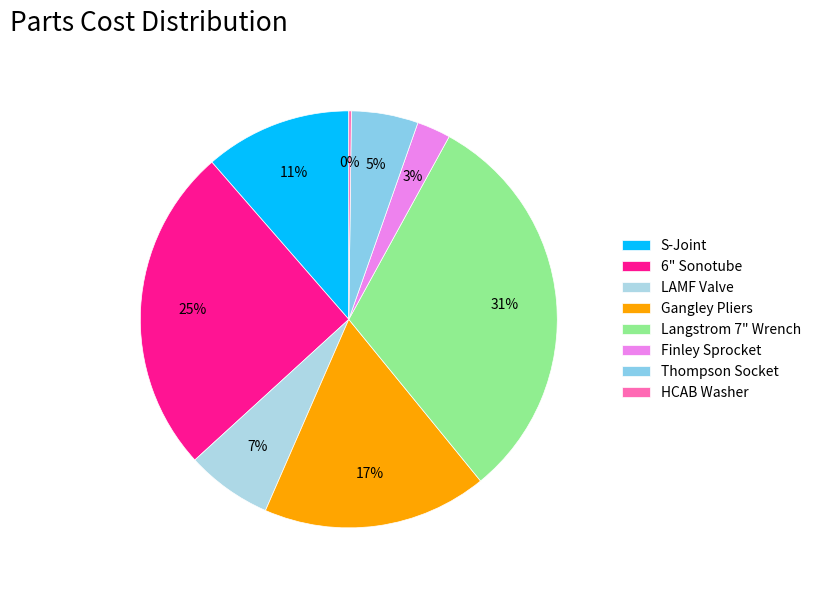

Does LAMF Valve represent more than half of the total?

No